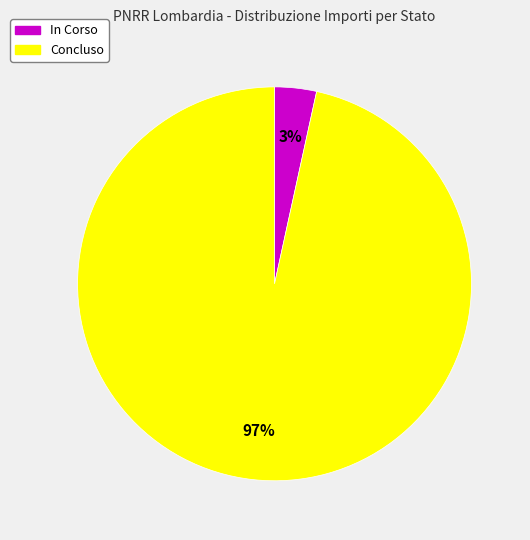

To the nearest percent, what is the average slice percentage?

50%